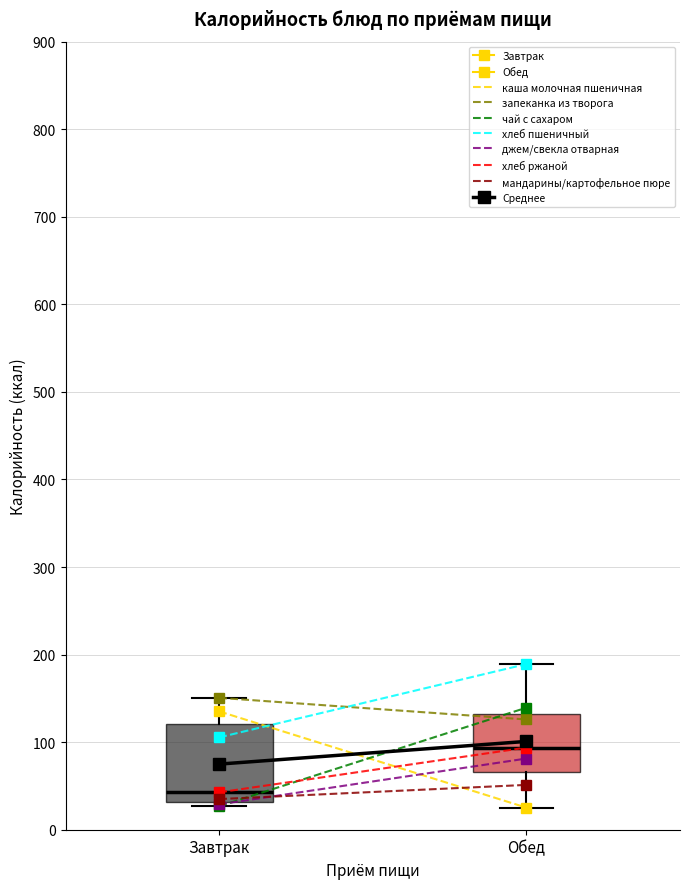

Which box has the highest median line?

Обед